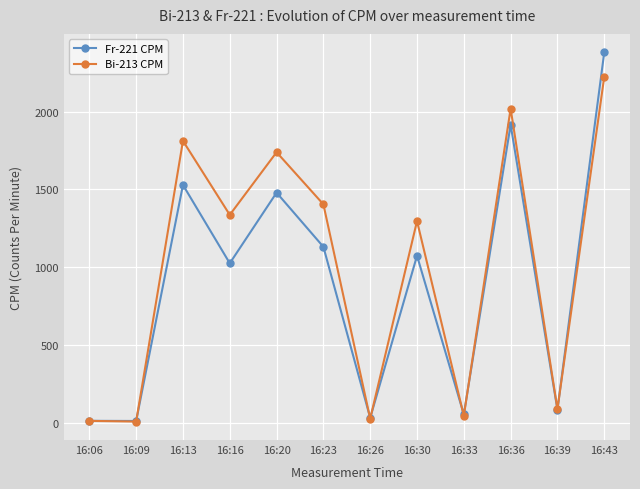

Which series has the largest range (max minus min)?

Fr-221 CPM